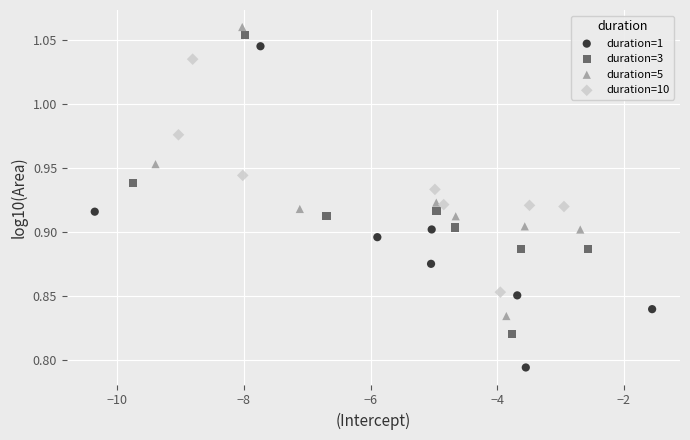

Which series reaches the minimum Y coordinate?

duration=1